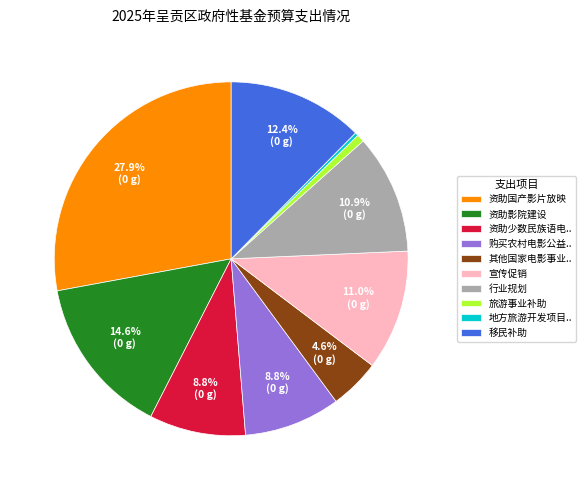

Does any single category account for the majority?

No